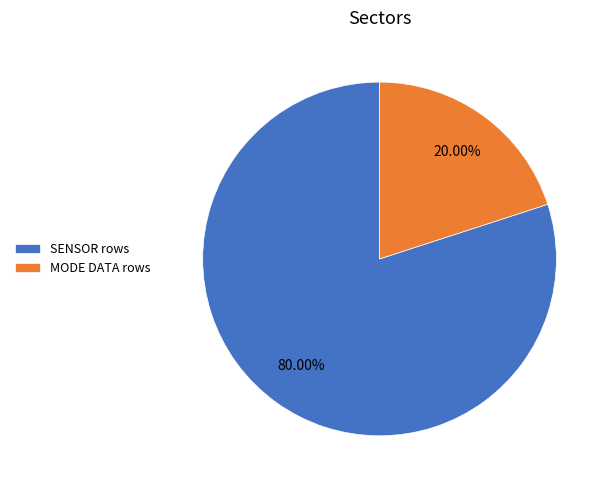

How many slices are in this pie chart?

2